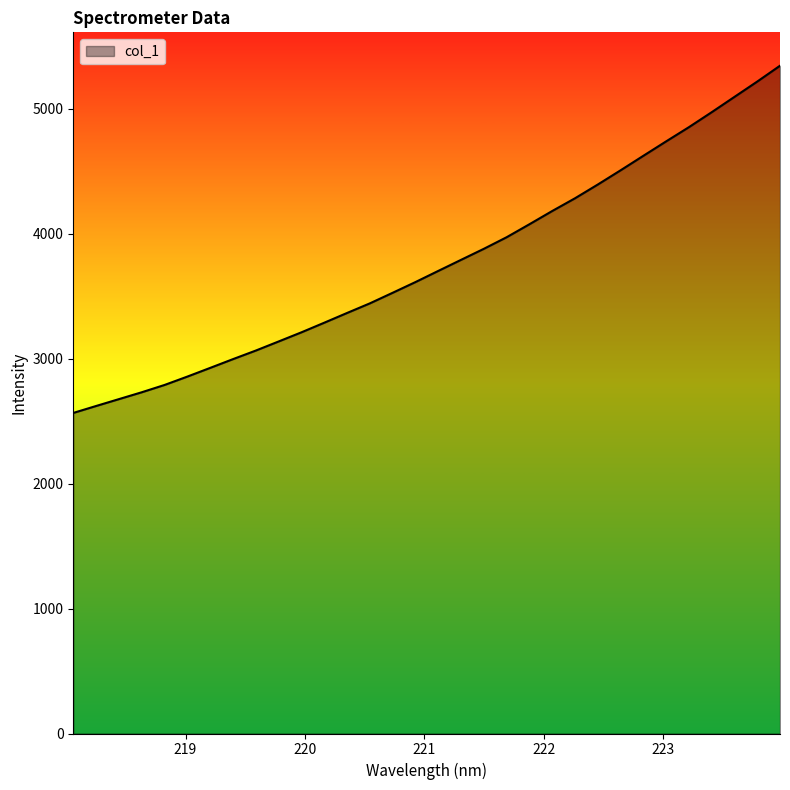

What is the difference between the maximum and minimum values?

2779.3